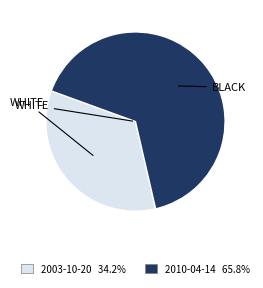

Is there any slice that represents more than half of the pie?

Yes